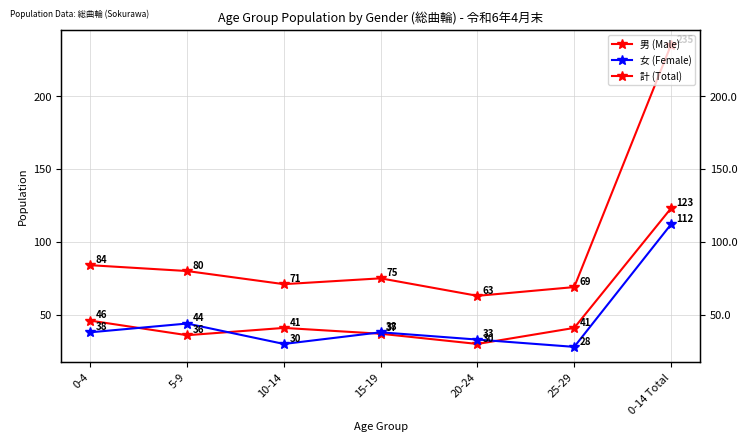

What is the total value across all series at 0-14 Total?

470